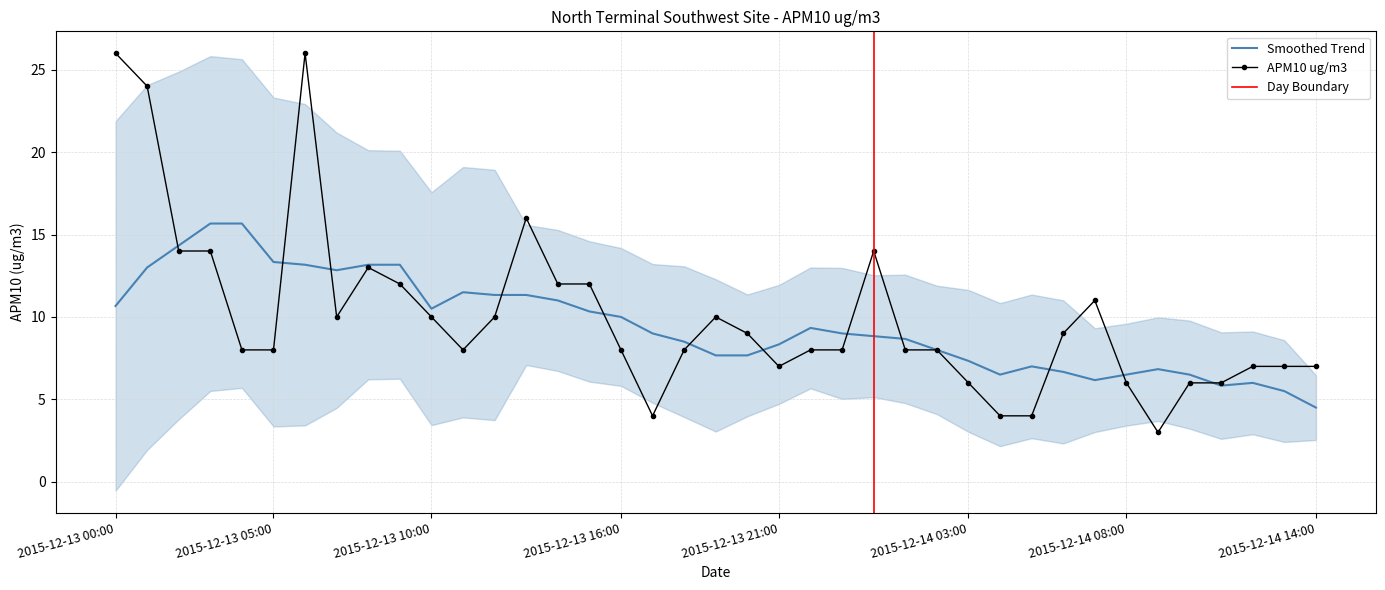

What is the sum of all values?

391